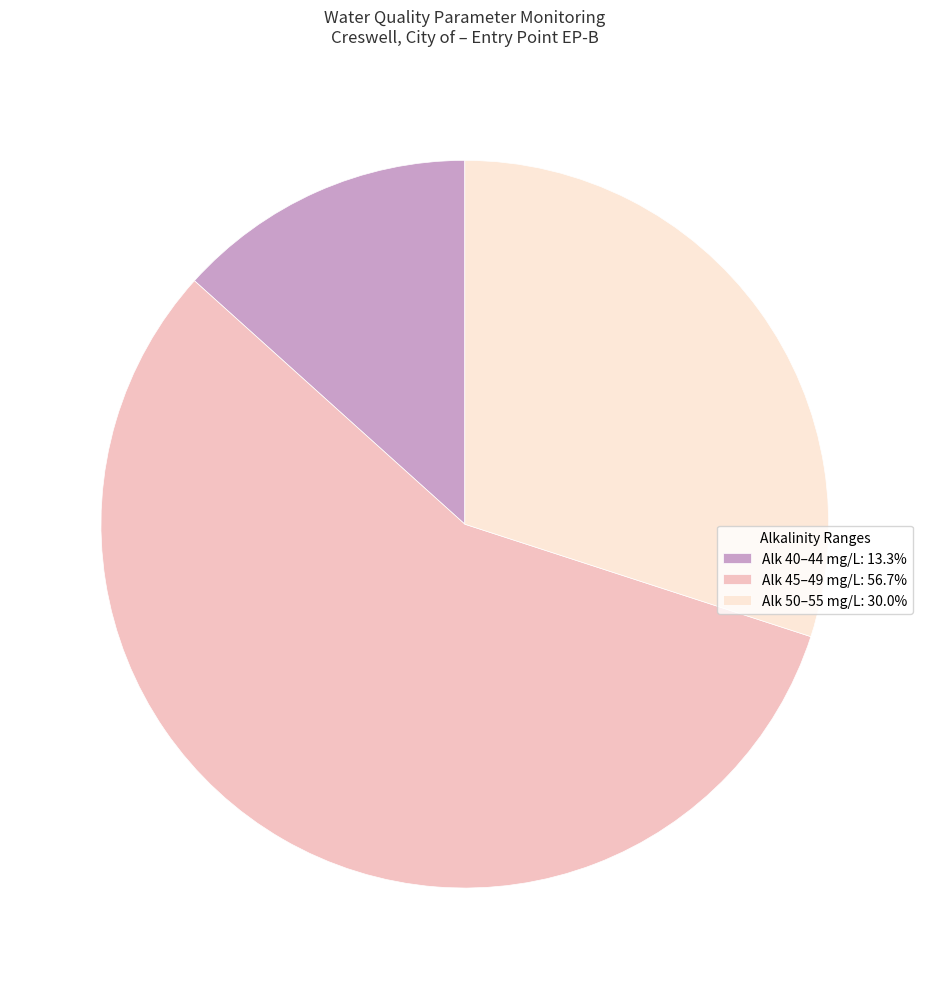

Combined, do Alk 50–55 mg/L: 30.0% and Alk 45–49 mg/L: 56.7% account for over 50%?

Yes